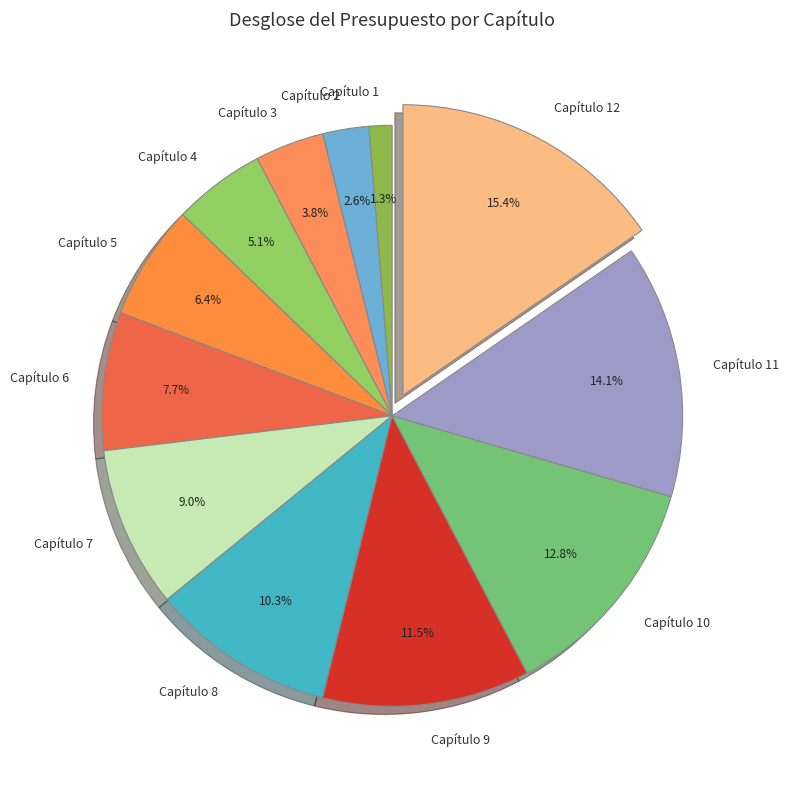

Combined, do Capítulo 7 and Capítulo 5 account for over 50%?

No